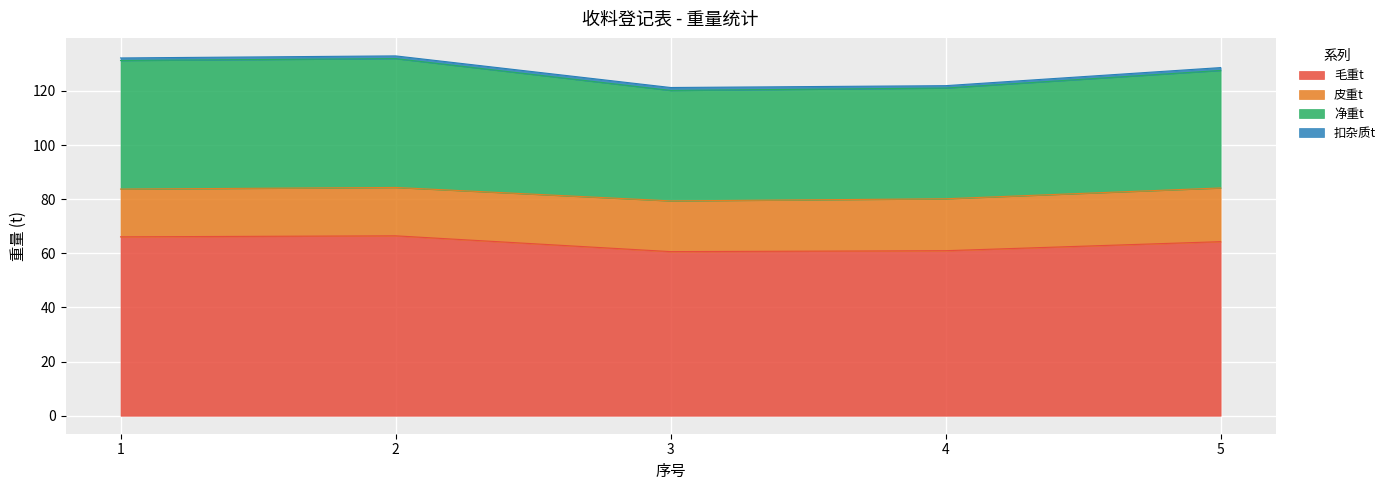

Is the value of 皮重t at 1 greater than the value of 净重t at 4?

No